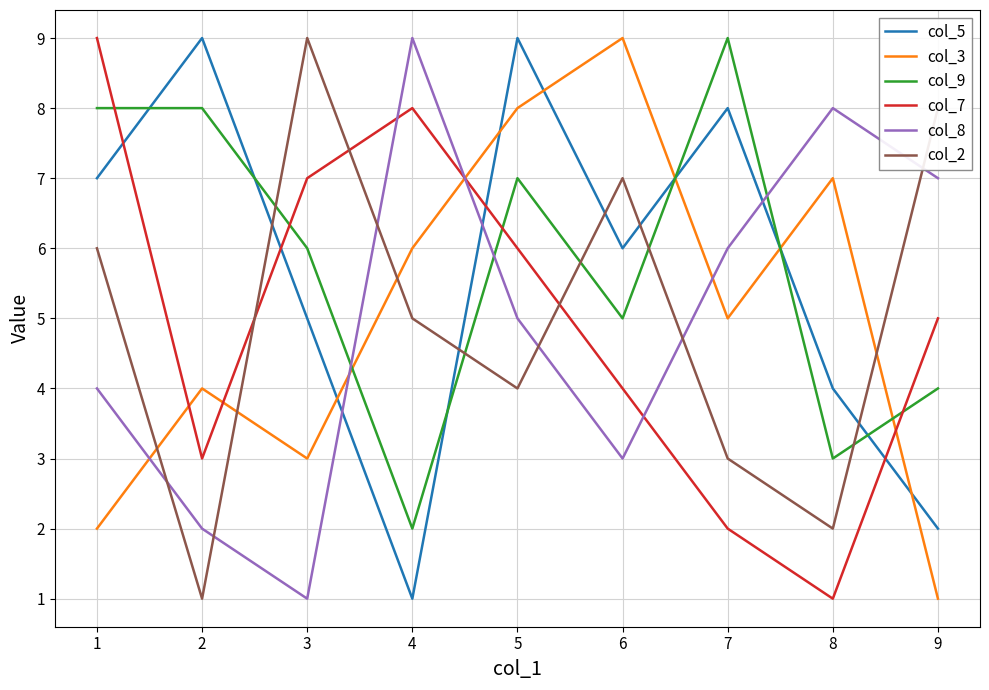

At which category does col_5 reach its first local peak?

2